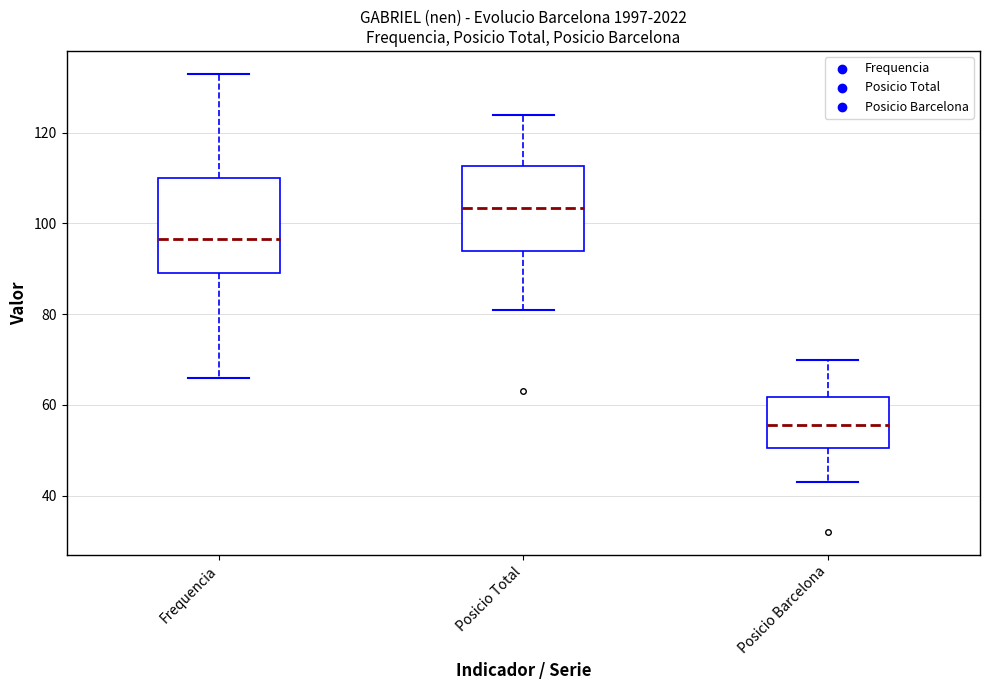

Comparing the boxes themselves (not the whiskers), which one is the tallest?

Frequencia